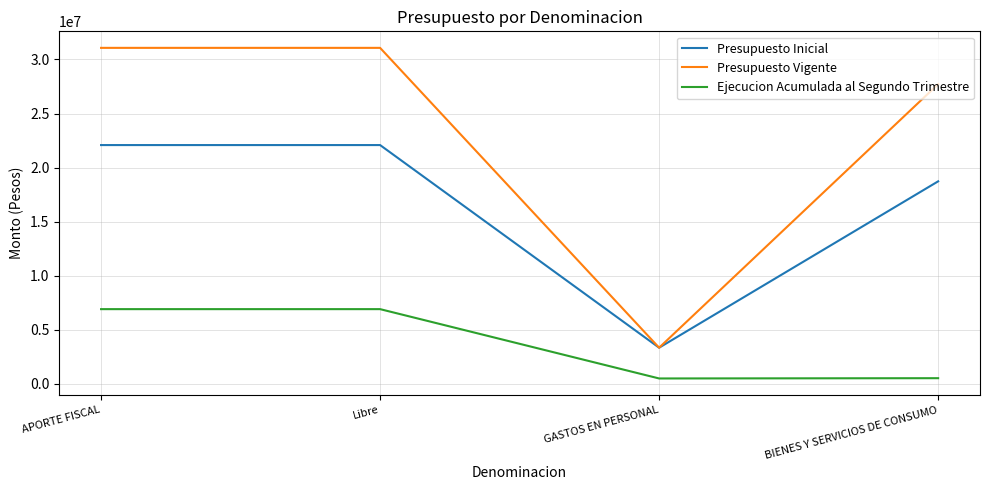

Does the chart have visible grid lines?

Yes